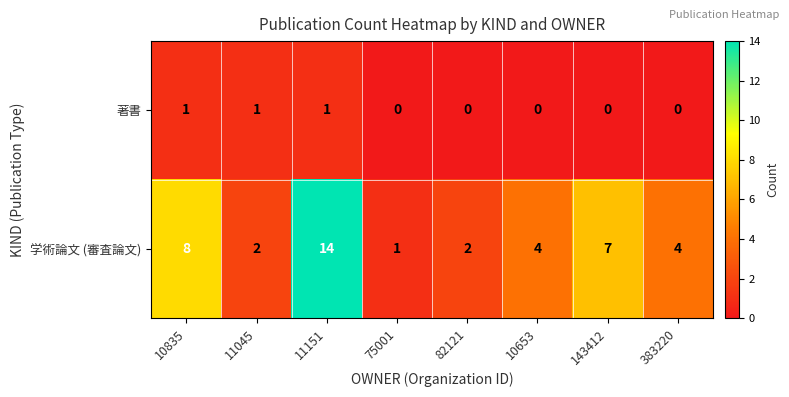

Is it true that 著書 equals 0 at 383220?

True